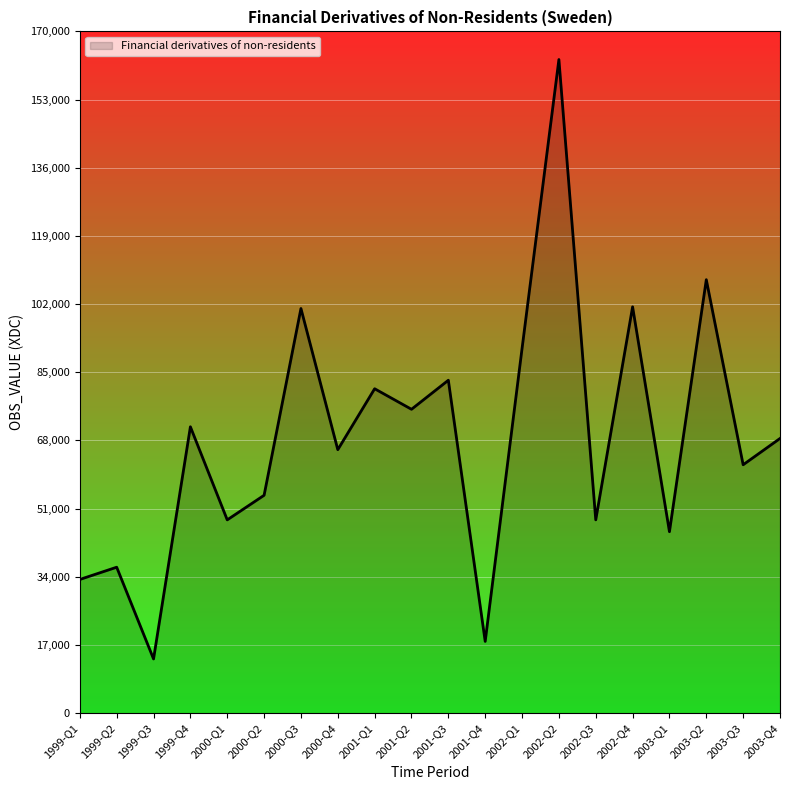

Read the value at 2000-Q4.

65697